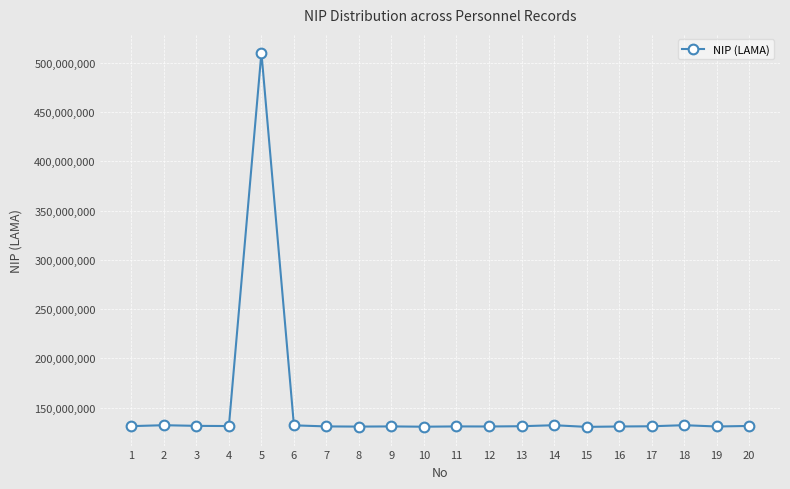

What is the average value?

150281152